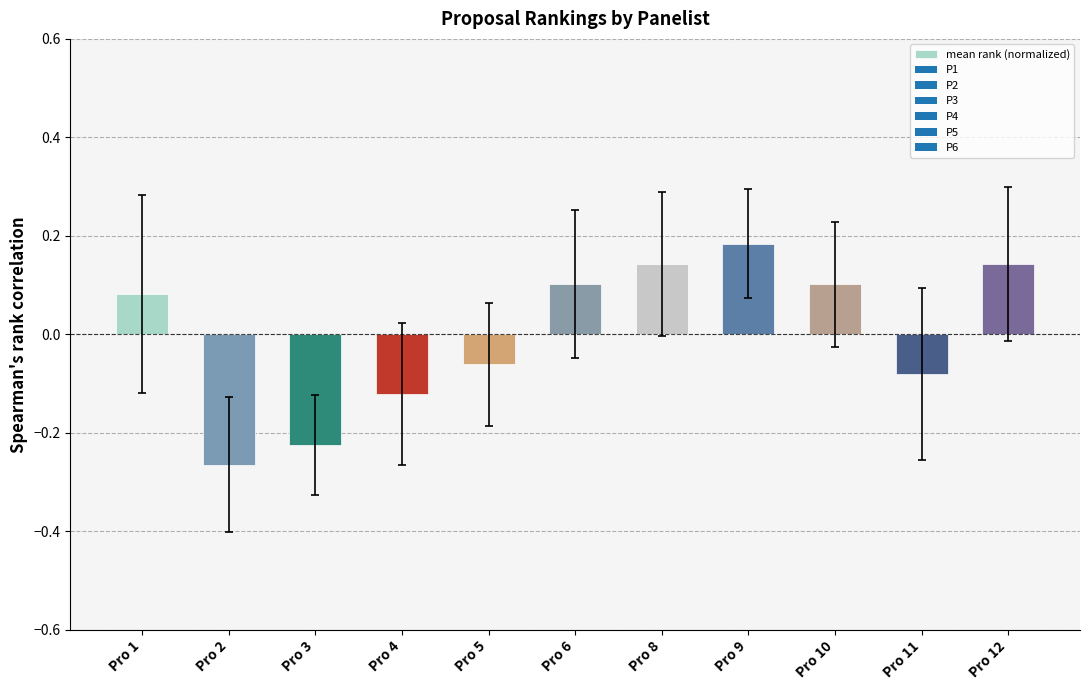

What is the change in value from Pro 1 to Pro 12?

+0.1